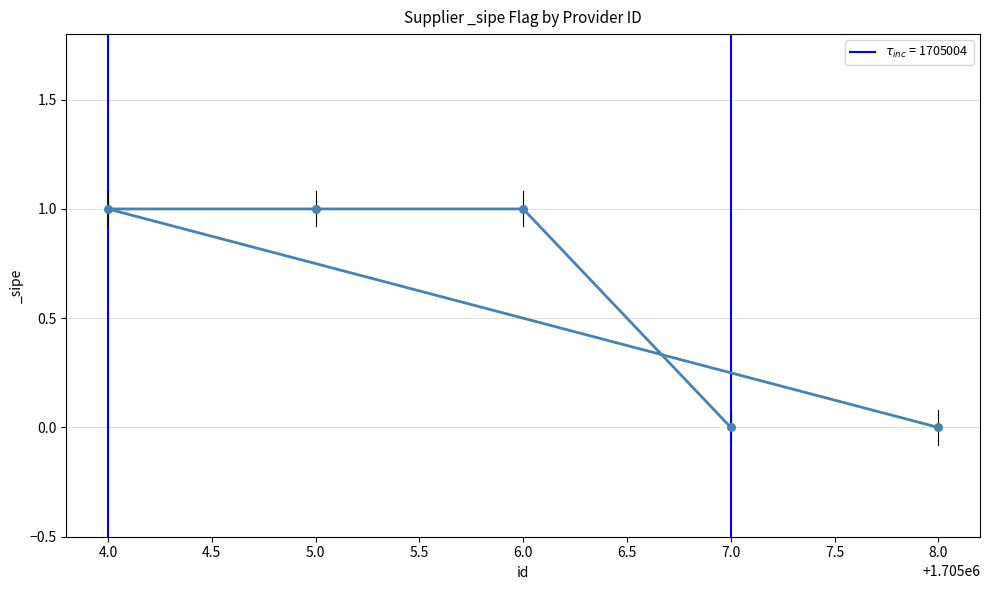

Which has a higher value, 6.0 or 4.0?

6.0